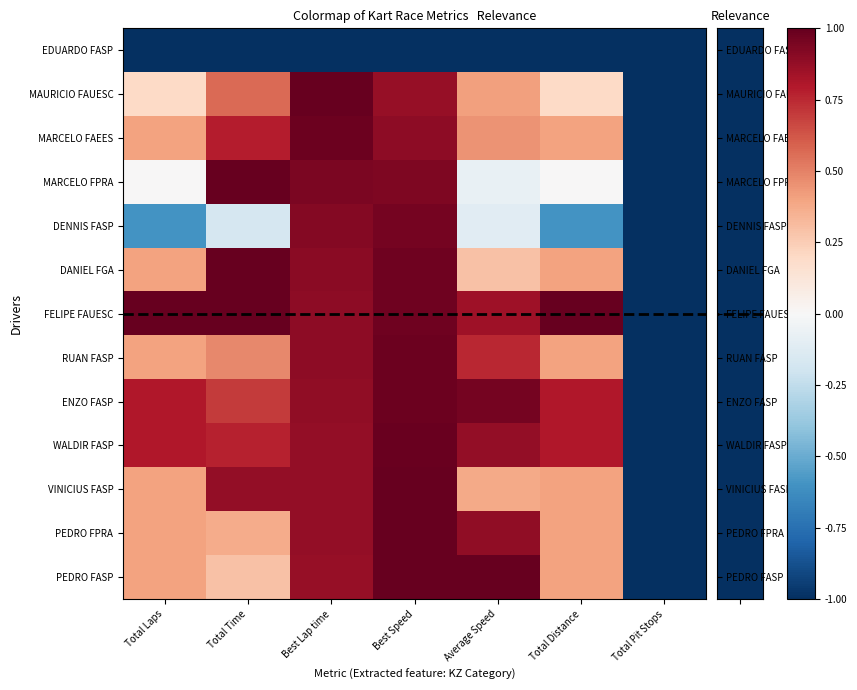

Which label corresponds to the largest value in the chart?

Best Lap time